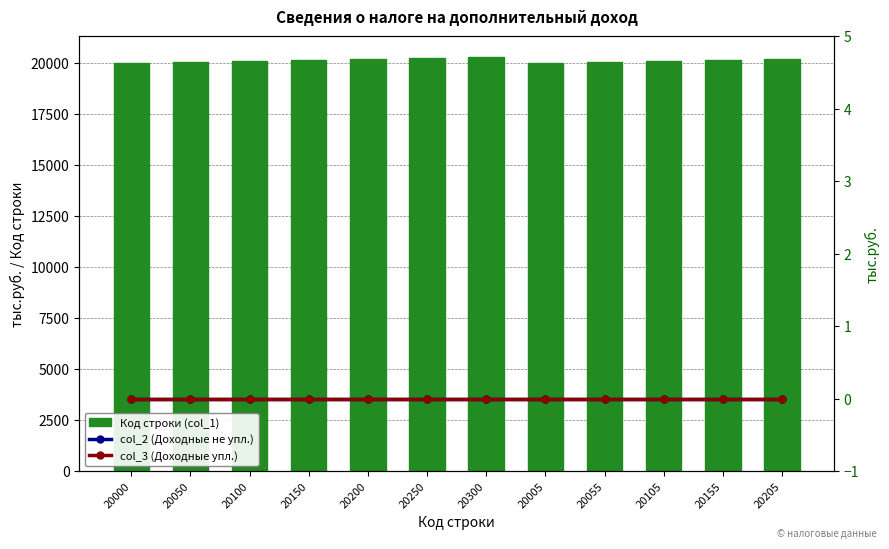

What position from the right is 20050?

11